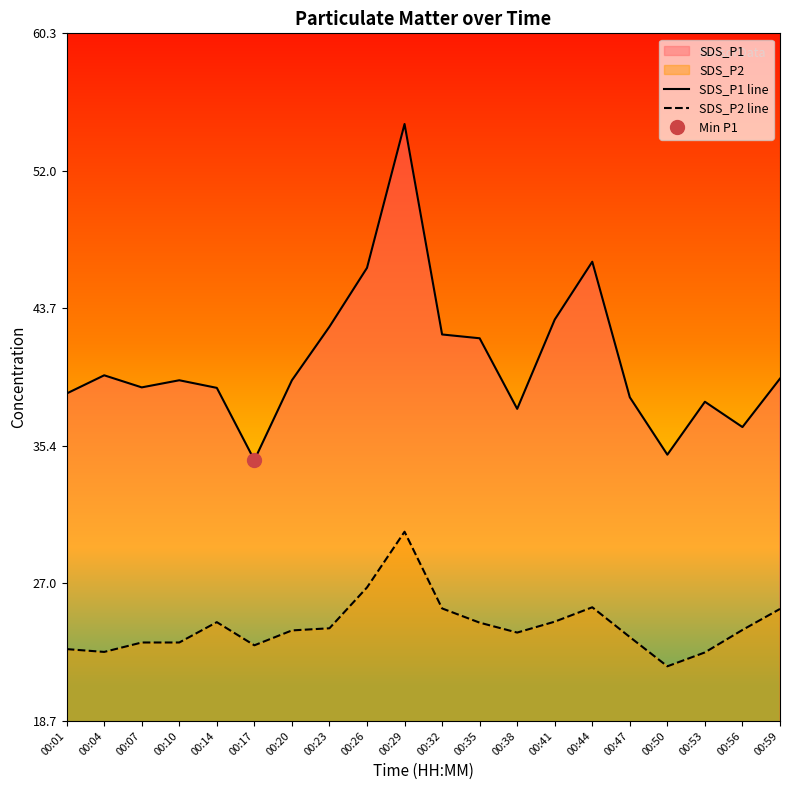

What is the smallest value displayed?

22.0